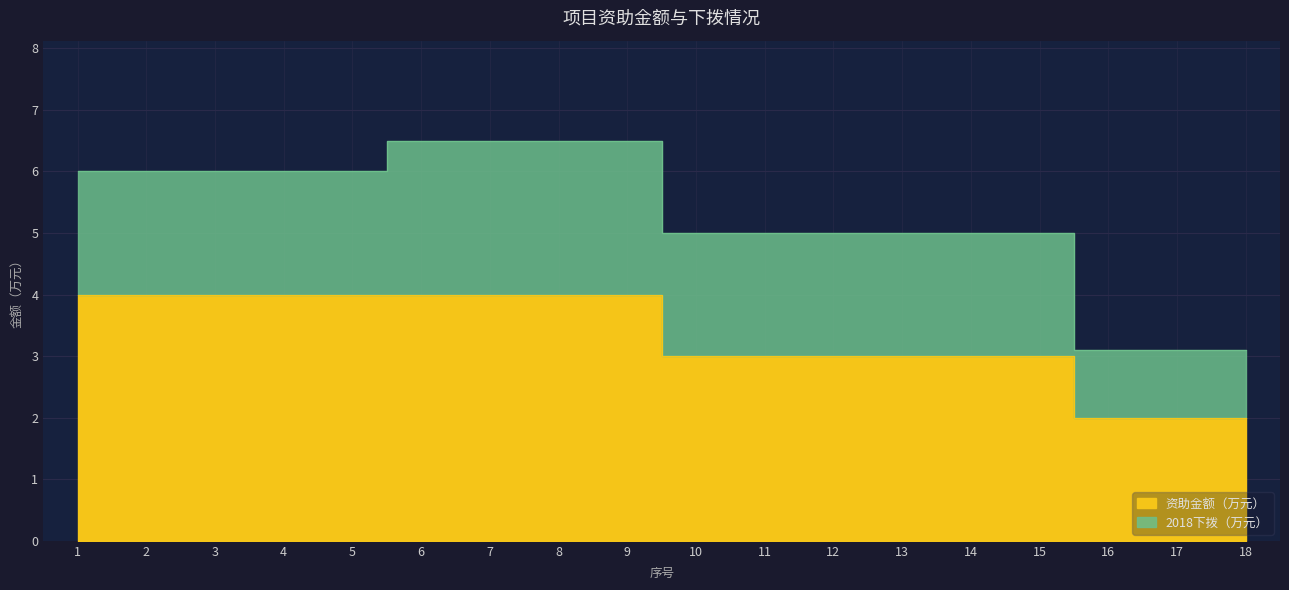

What is the change in value from 6 to 12?

-1